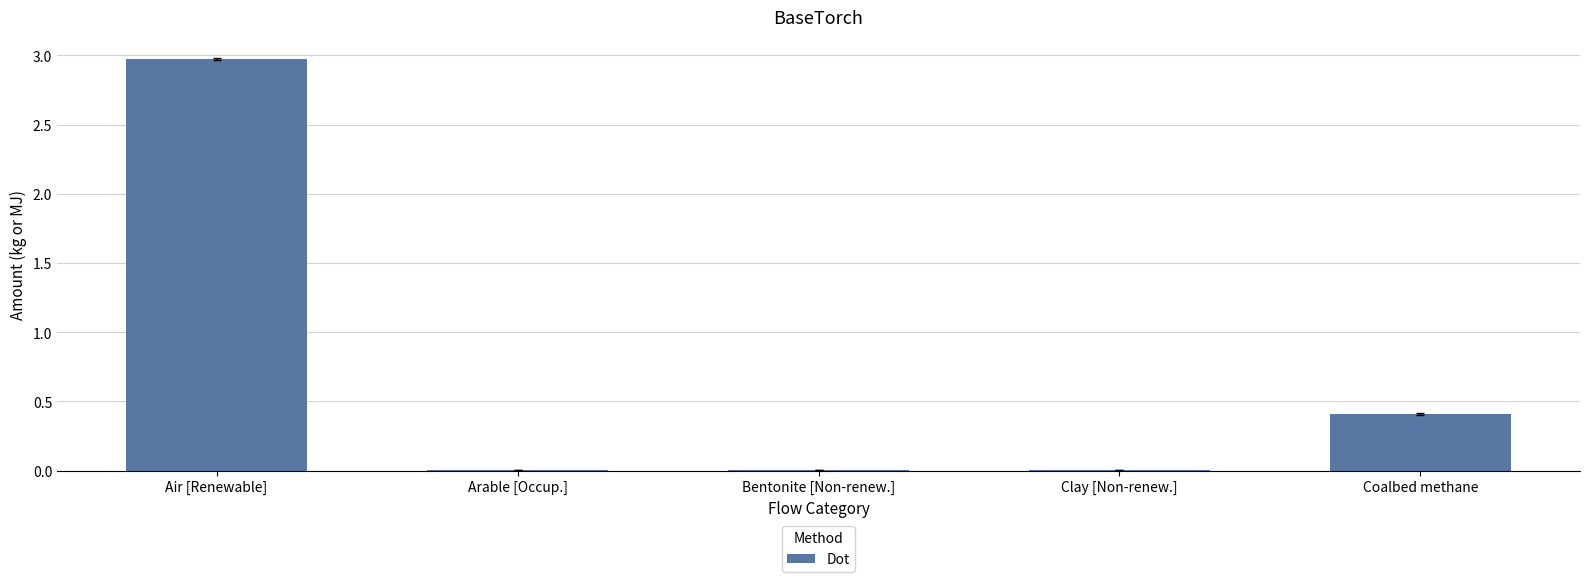

Where is the data nearest to the value 1?

Coalbed methane